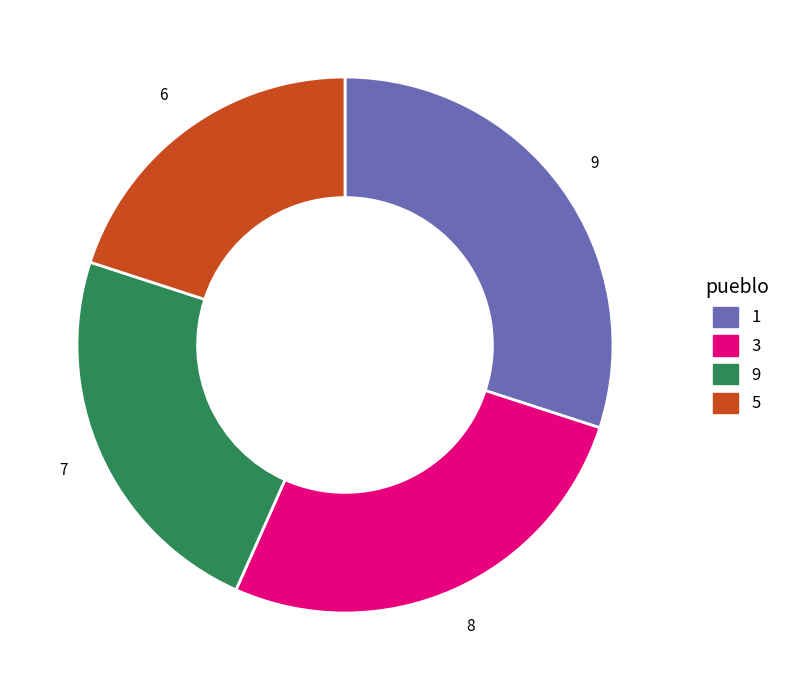

Is there any slice that represents more than half of the pie?

No